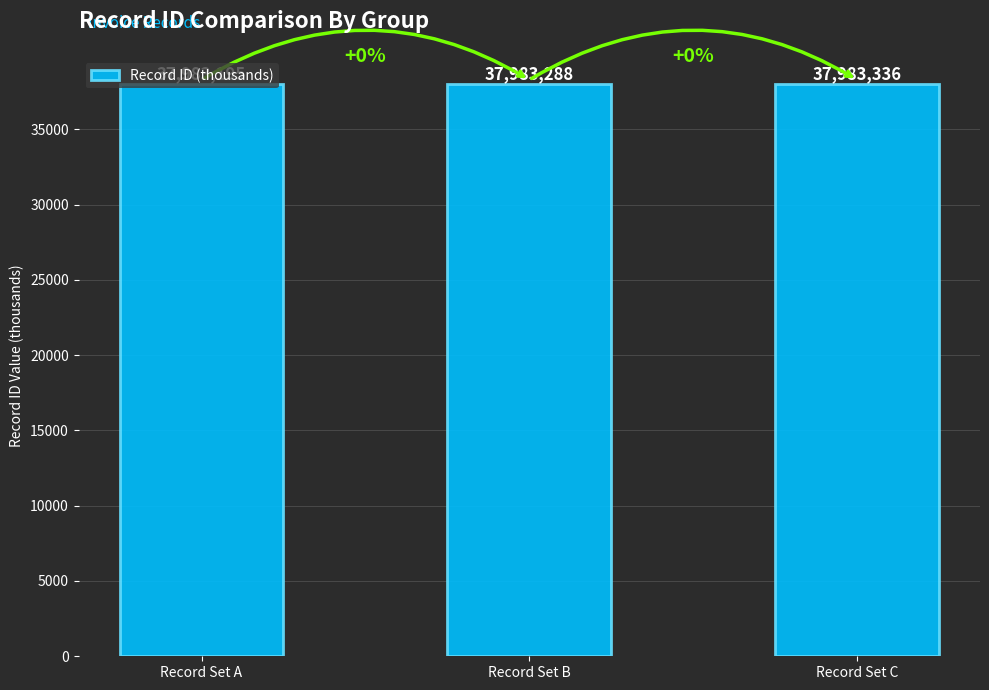

How many bars are there in total?

3